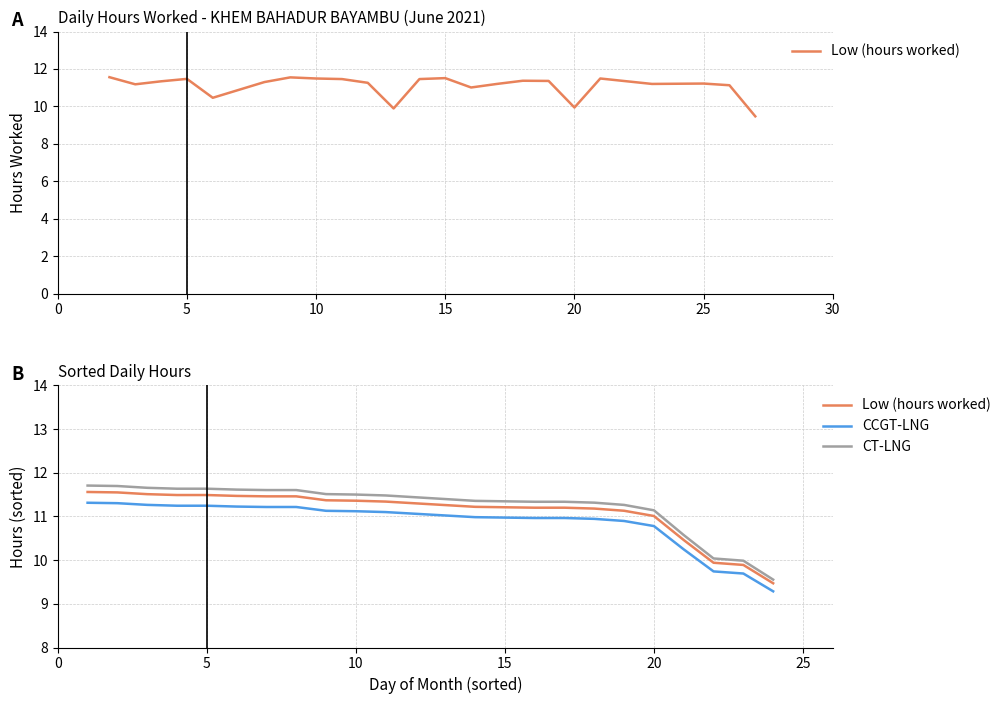

List the series in order of their overall mean, highest first.

CT-LNG, Low (hours worked), CCGT-LNG